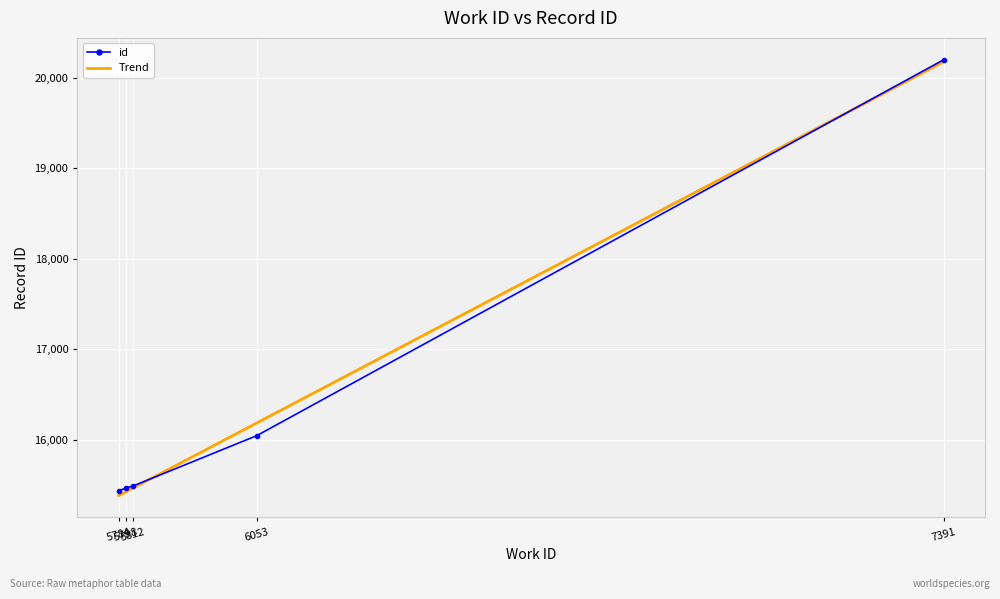

The chart shows a value of 7655 at 5784. True or false?

False